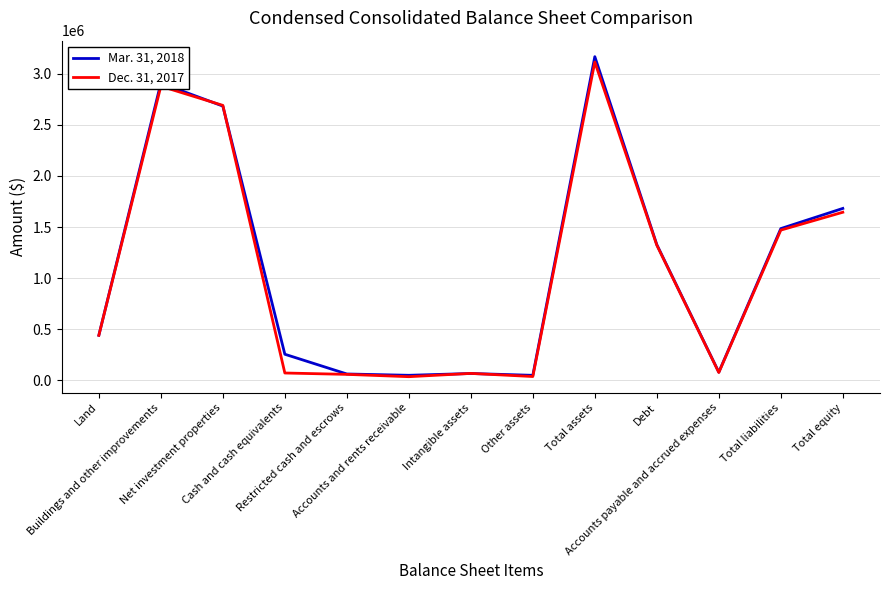

What is the maximum value shown in the chart?

3167527